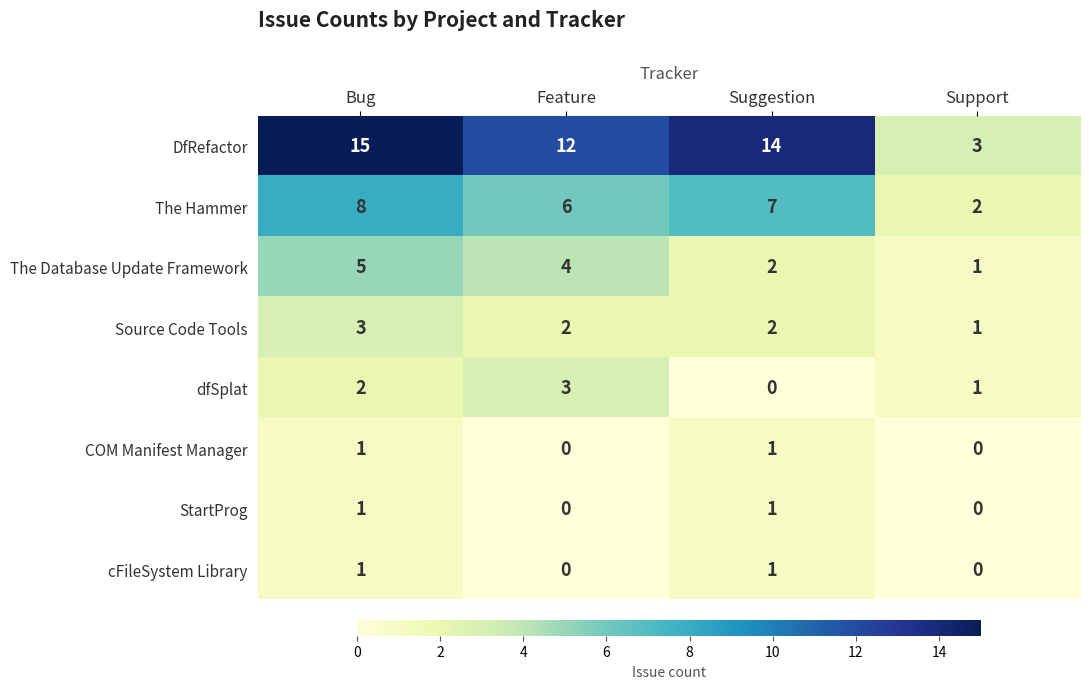

Which series has the largest total across all categories?

DfRefactor